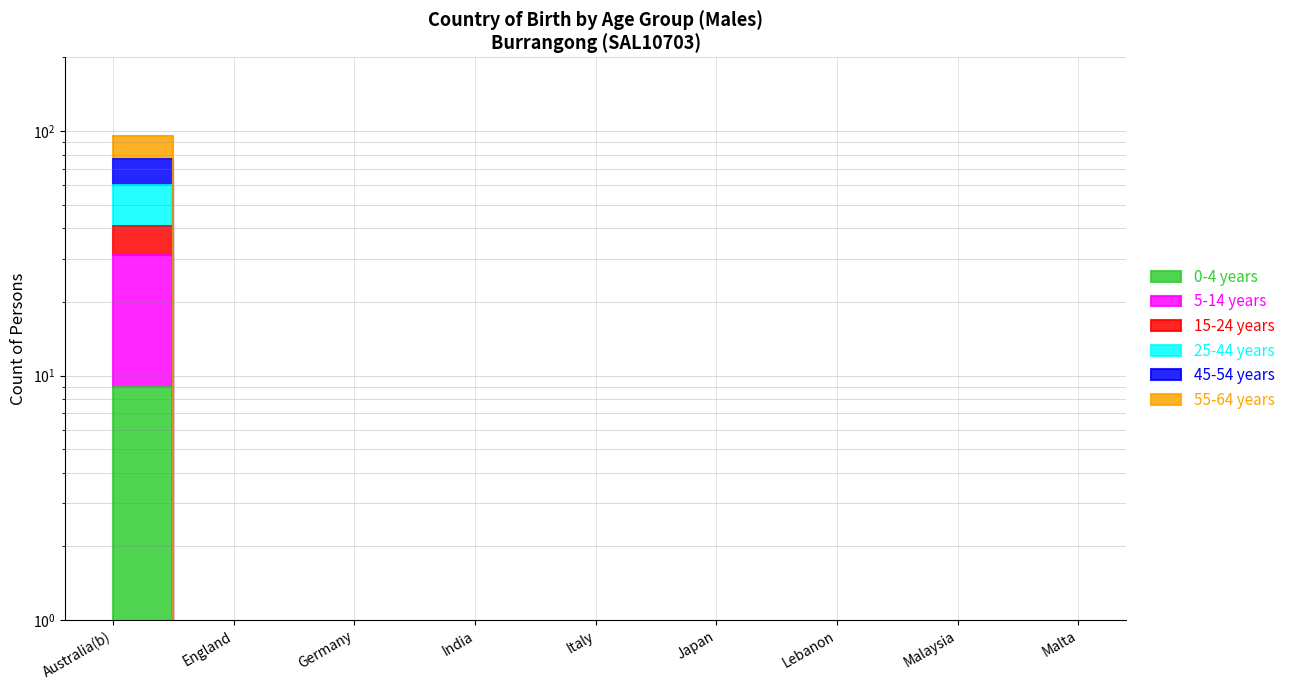

What is the greatest value displayed?

95